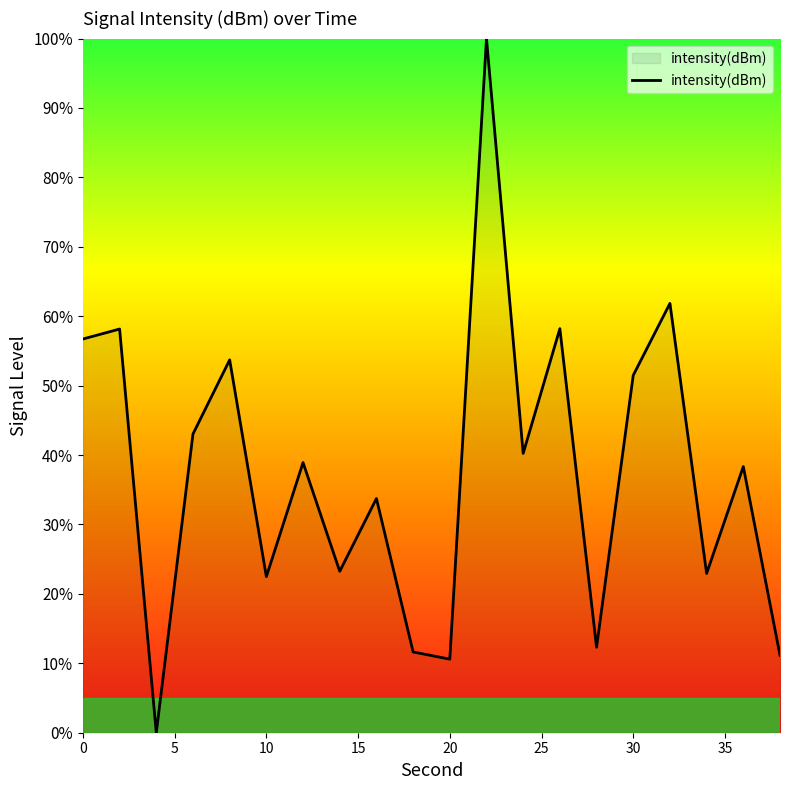

What is the greatest value displayed?

100.0